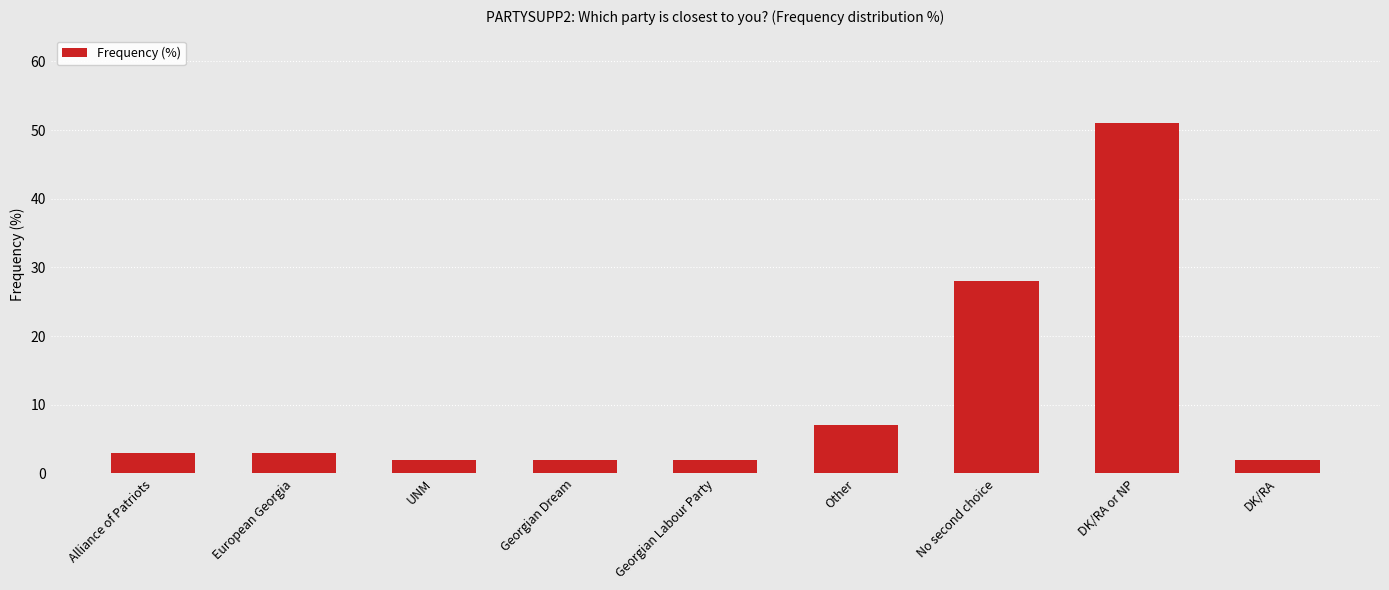

Reading left to right, transcribe all the data shown in this chart.

3	3	2	2	2	7	28	51	2